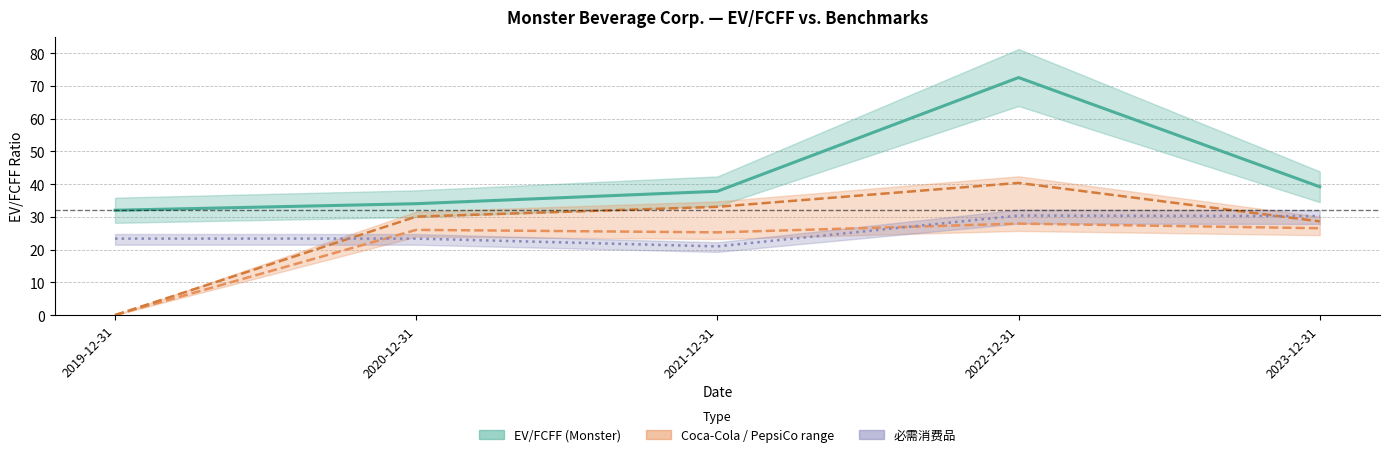

What is the total value across all series at 2023-12-31?

124.6